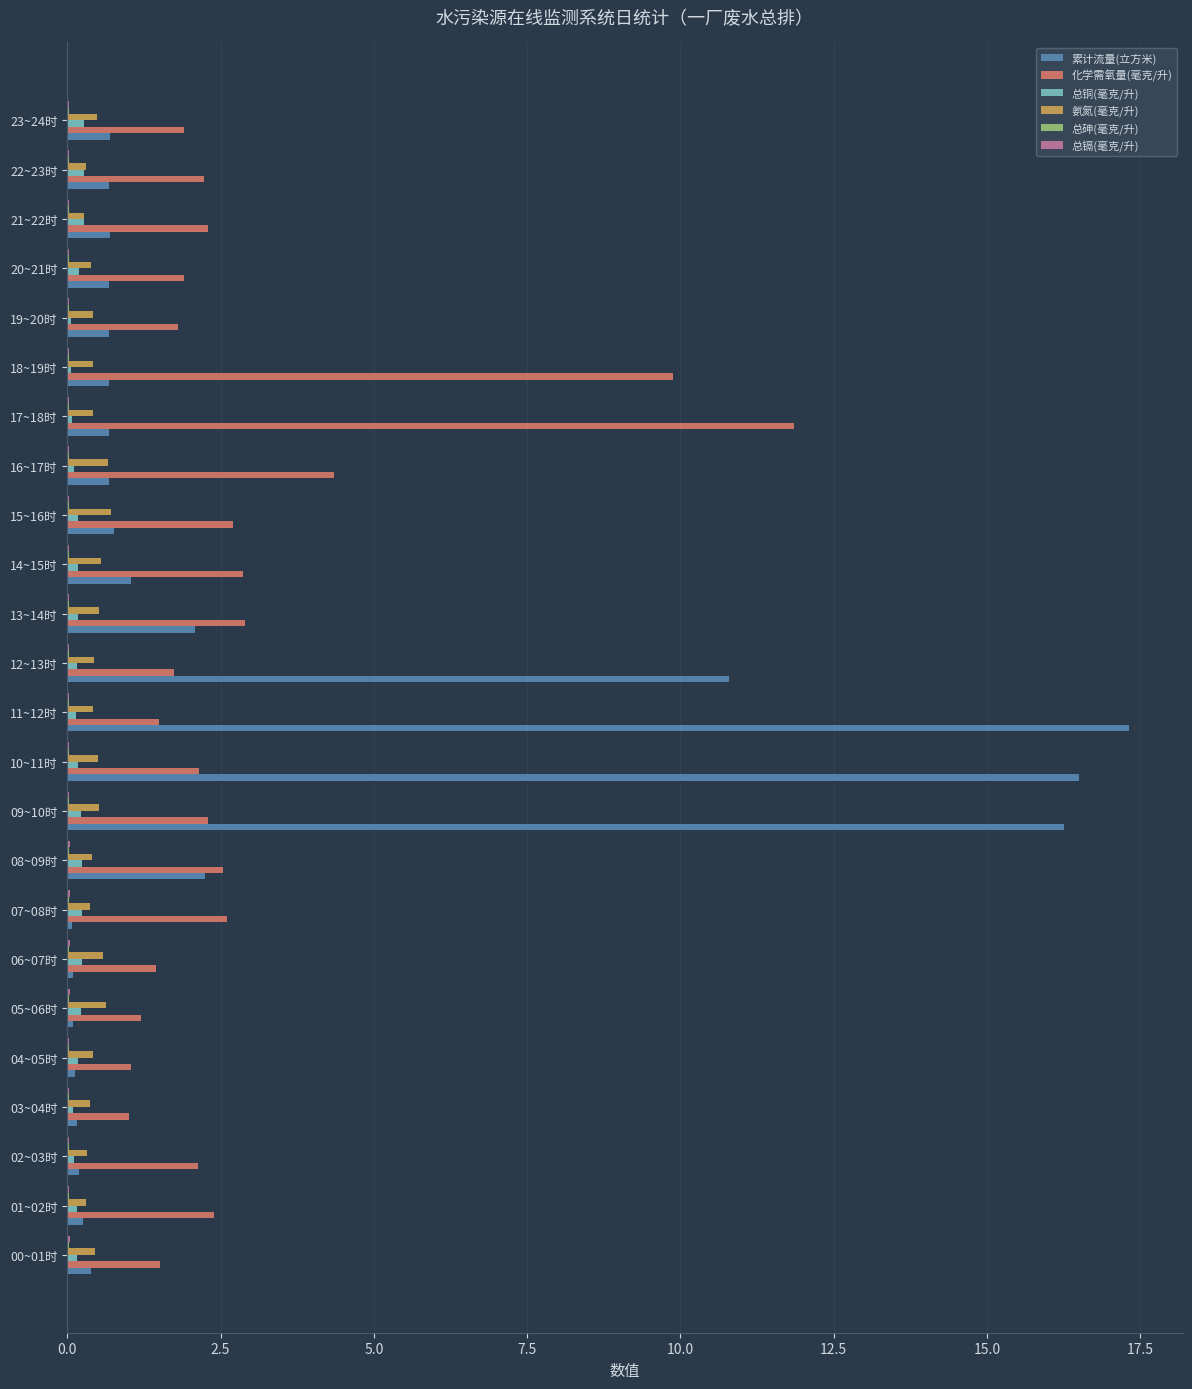

Which category has the highest value in the 化学需氧量(毫克/升) series?

17~18时